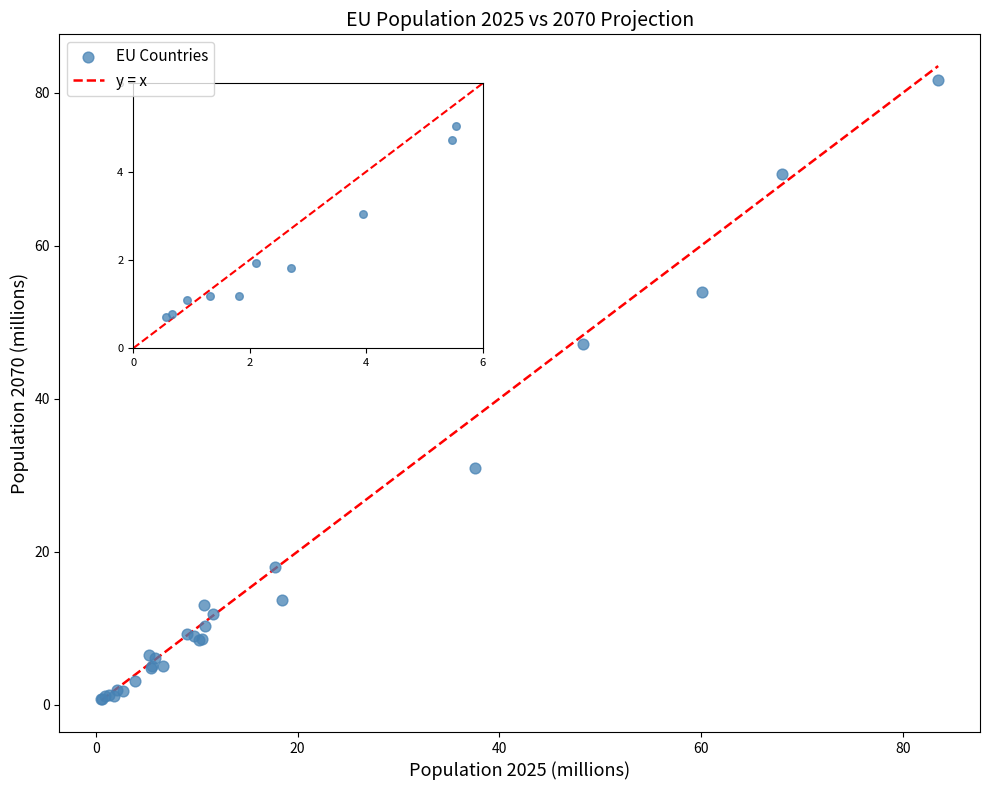

What Y value in the scatter plot is closest to 41?

47.1